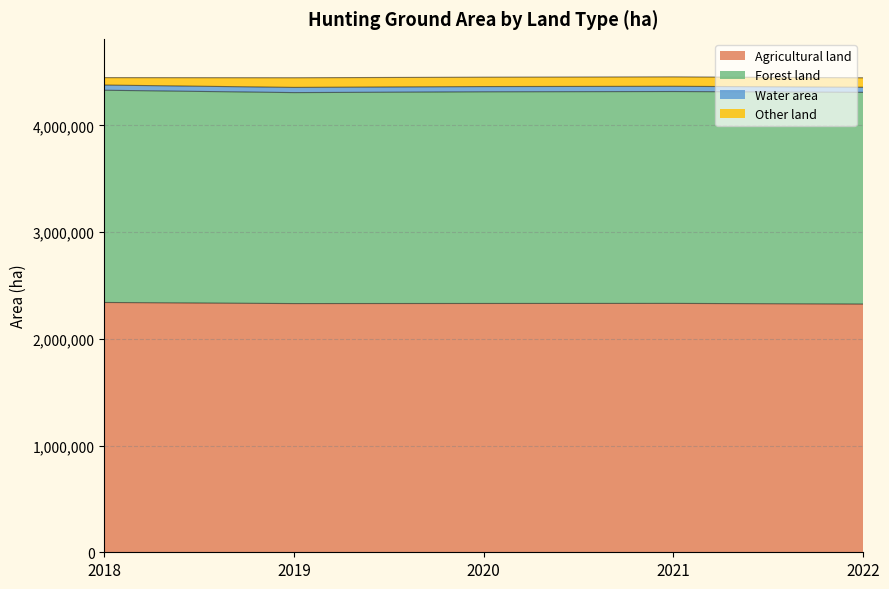

What is the value of the Water area point at the 2nd from the left?

48717